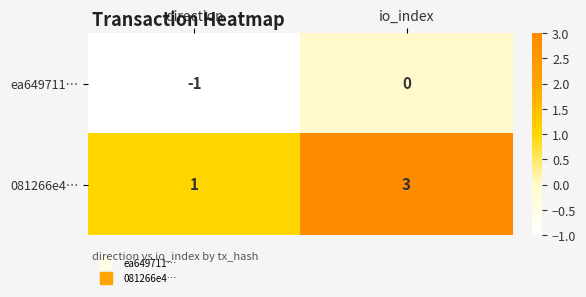

What is the highest value of the 081266e4… series?

3